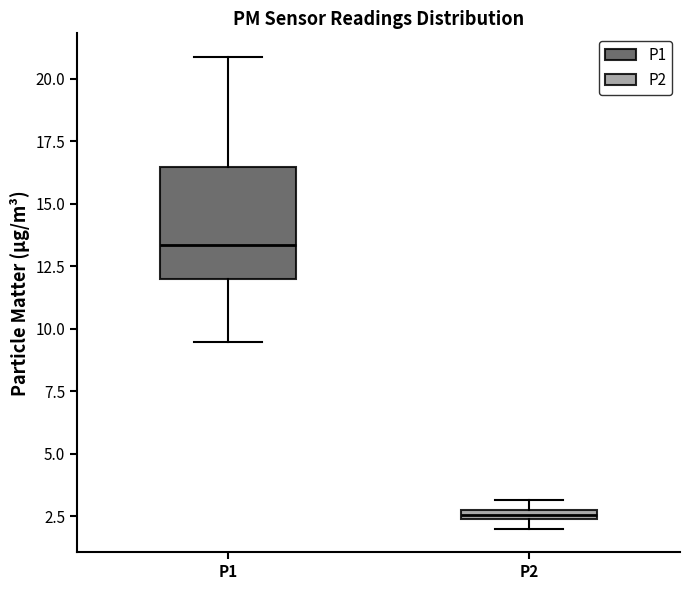

Which box's median line is the lowest?

P2